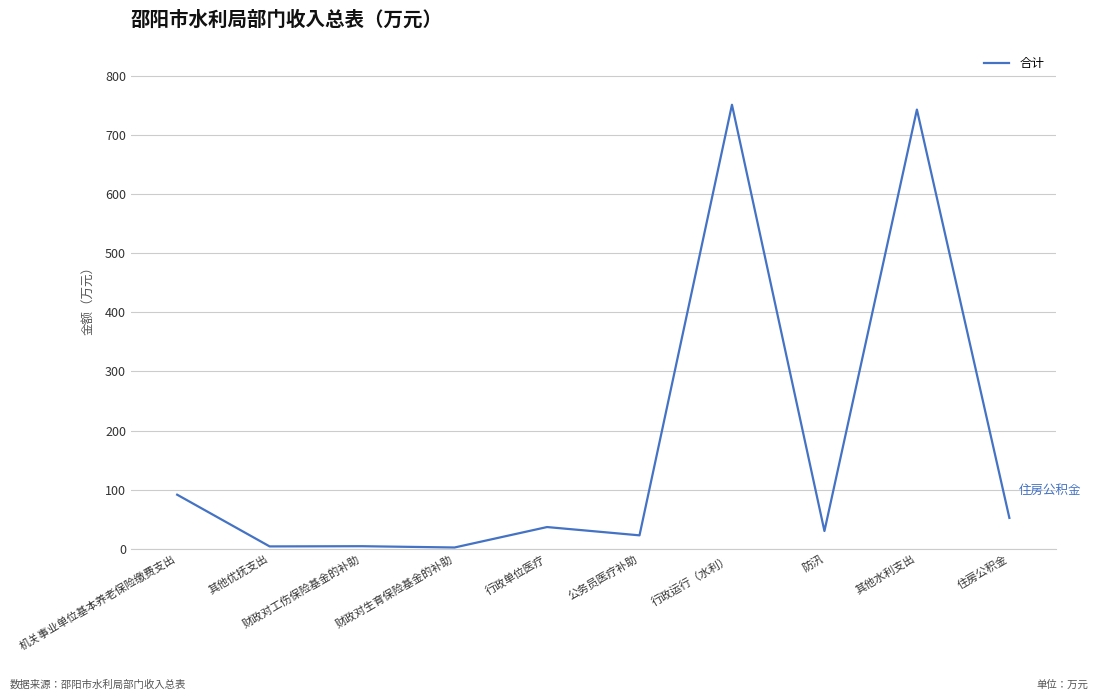

What is the difference between the maximum and minimum values?

748.8